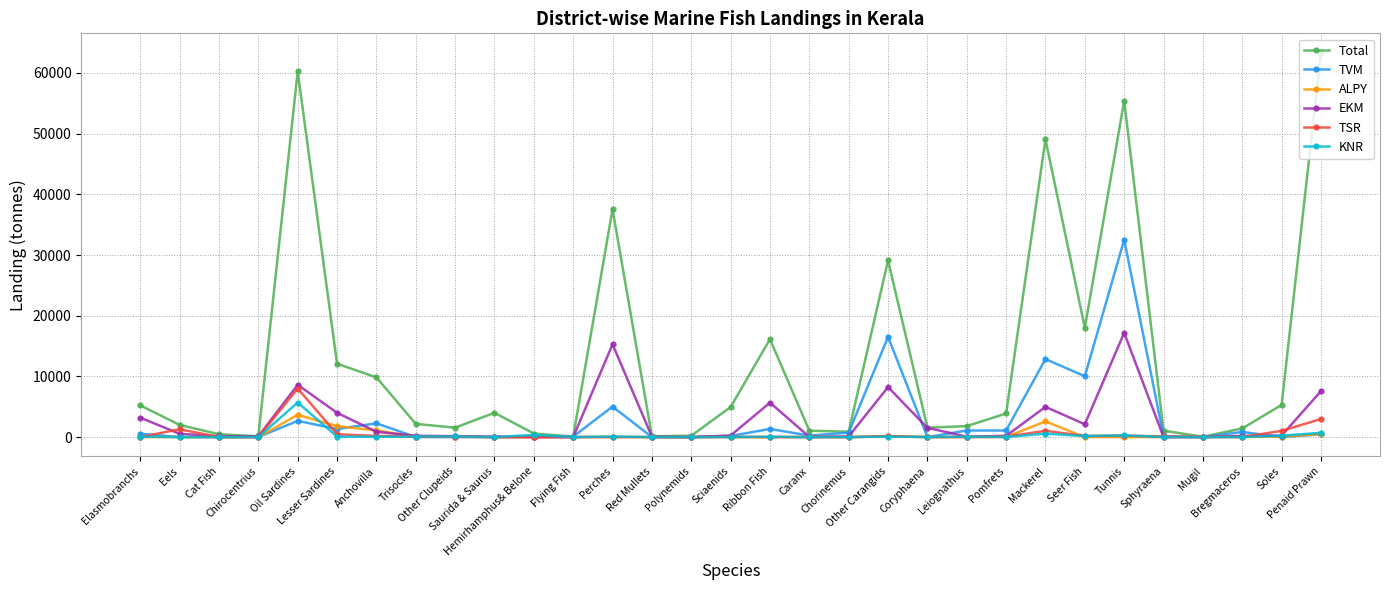

At how many categories does at least one series exceed 26584?

6